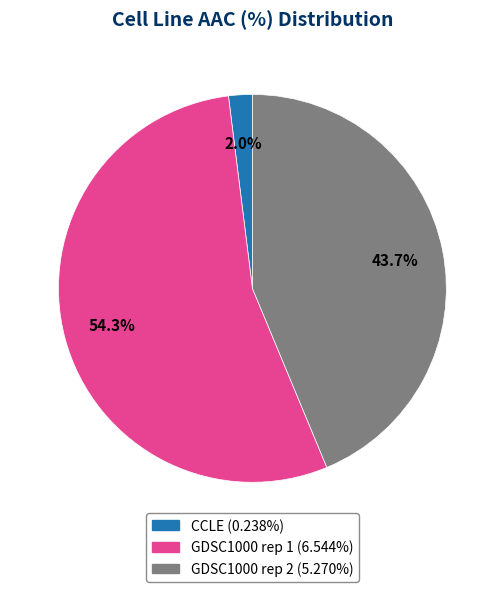

Rank the categories by value from lowest to highest.

CCLE, GDSC1000 rep 2, GDSC1000 rep 1